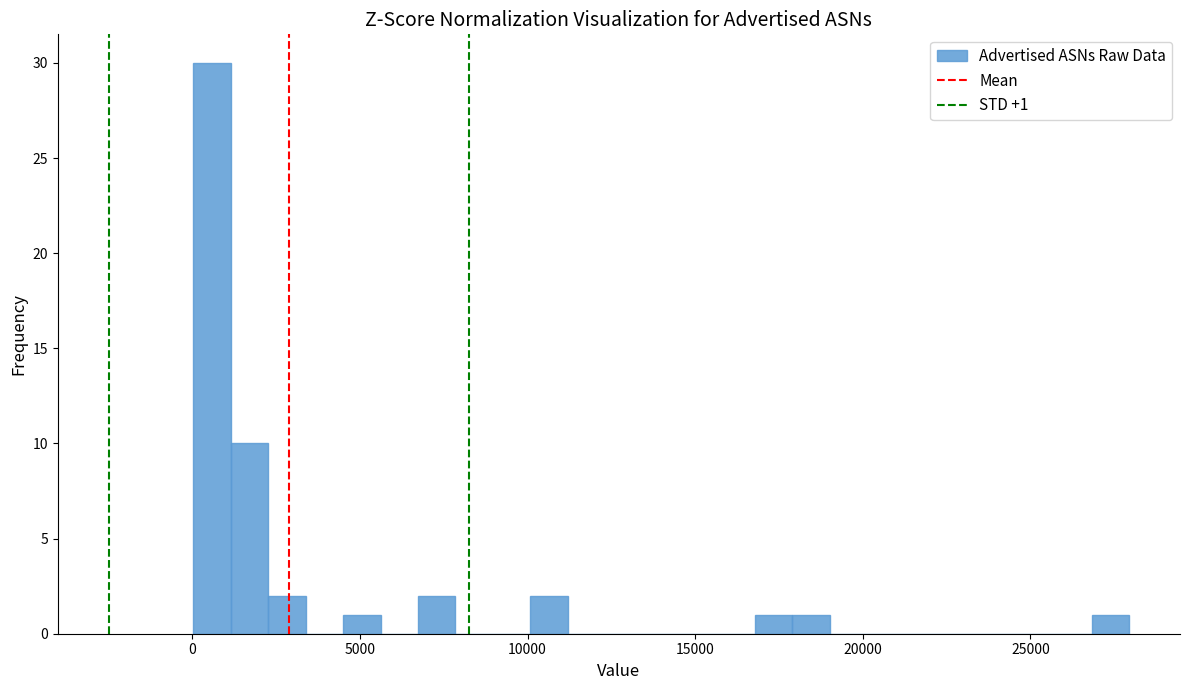

Read against the x-axis, roughly where is the centre of the tallest bar?

500